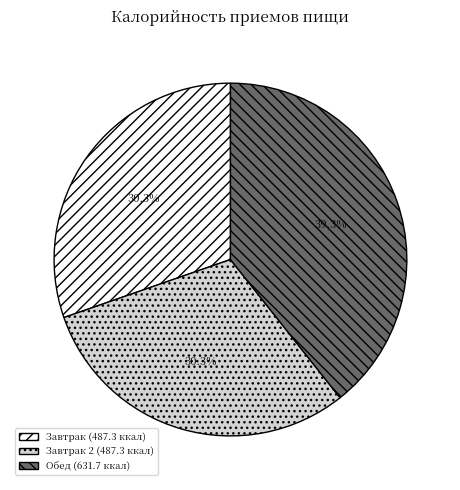

Is there a majority slice in this chart?

No